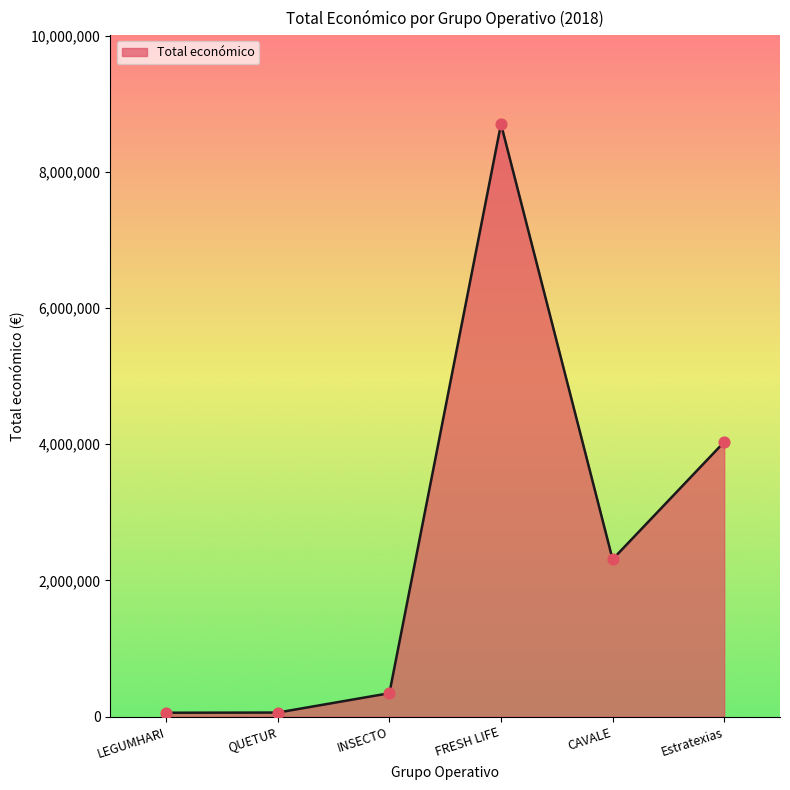

Between FRESH LIFE and LEGUMHARI, which is larger?

FRESH LIFE